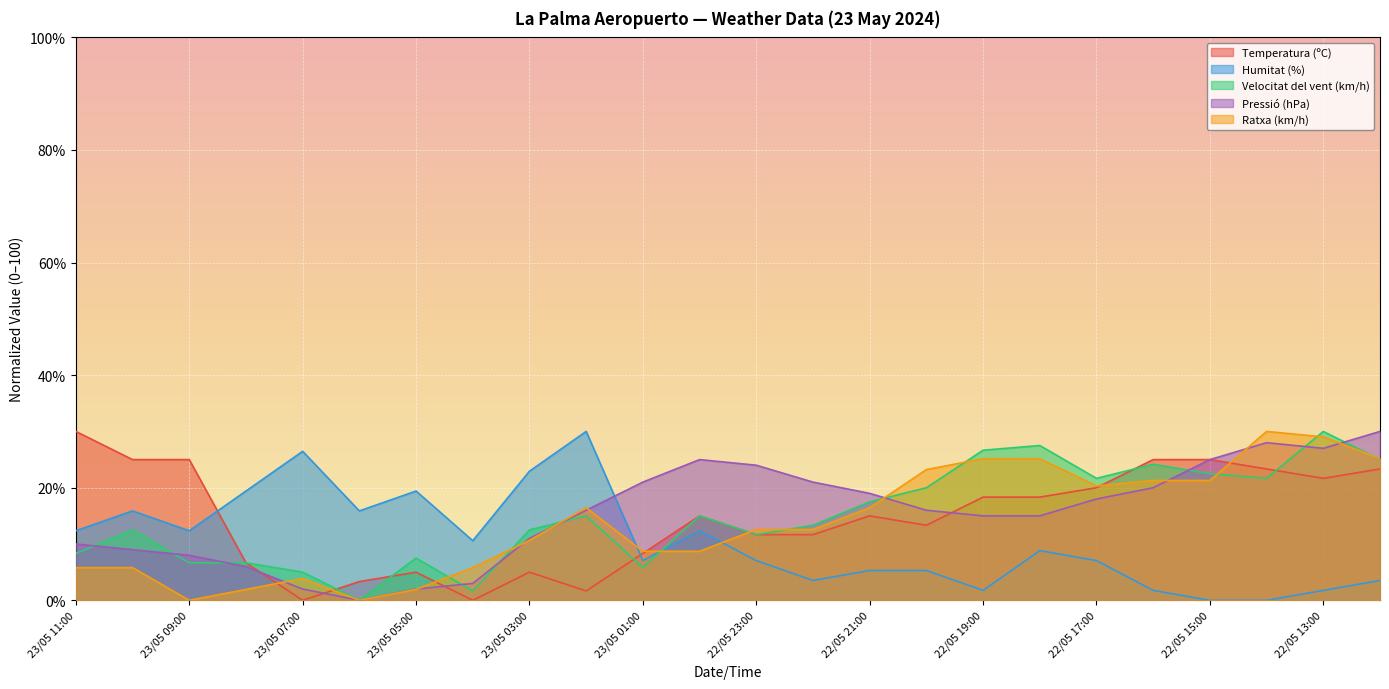

What value does the Humitat (%) series have at 22/05 19:00?

1.8